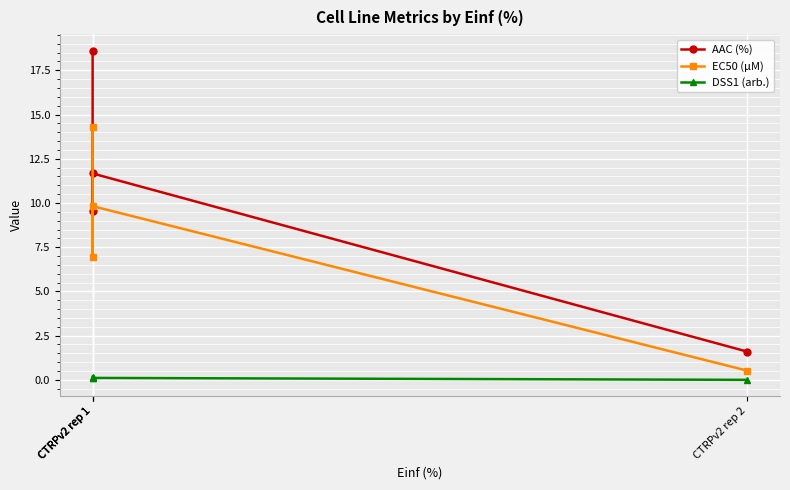

Where is the first local maximum for AAC (%)?

CTRPv2 rep 1